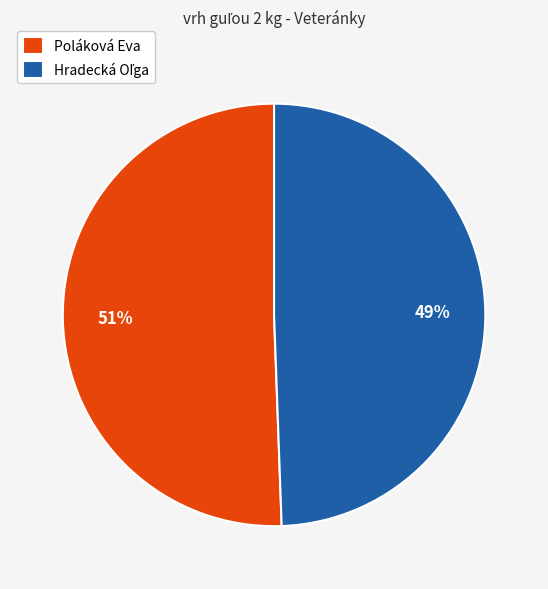

To the nearest percent, what is the average slice percentage?

50%